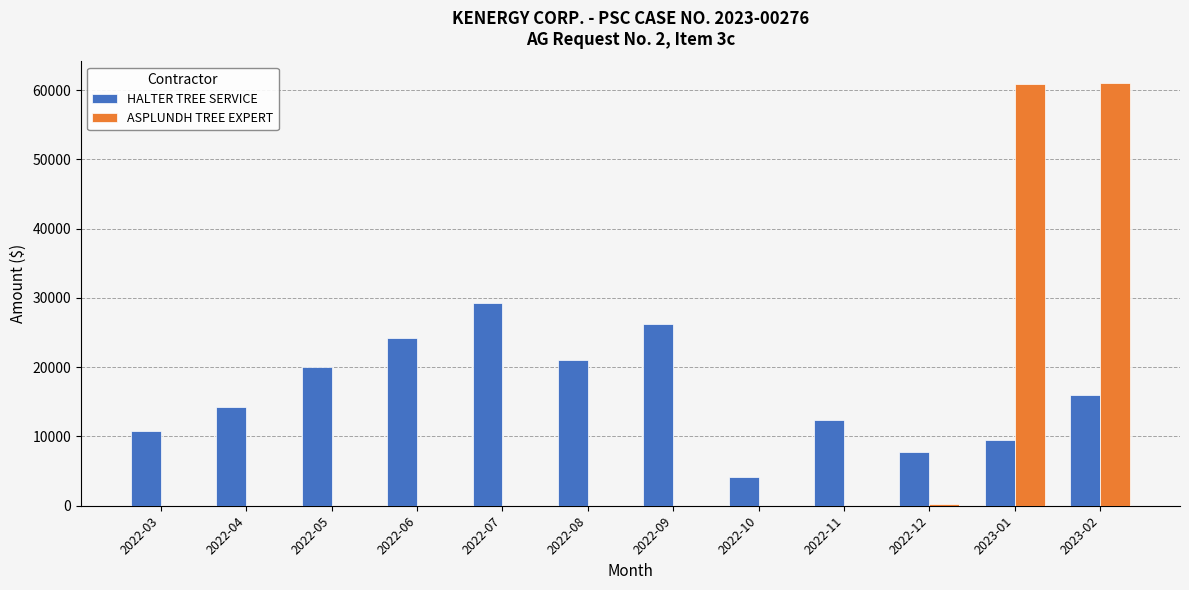

Between 2022-03 and 2022-06, which series saw the biggest shift?

HALTER TREE SERVICE